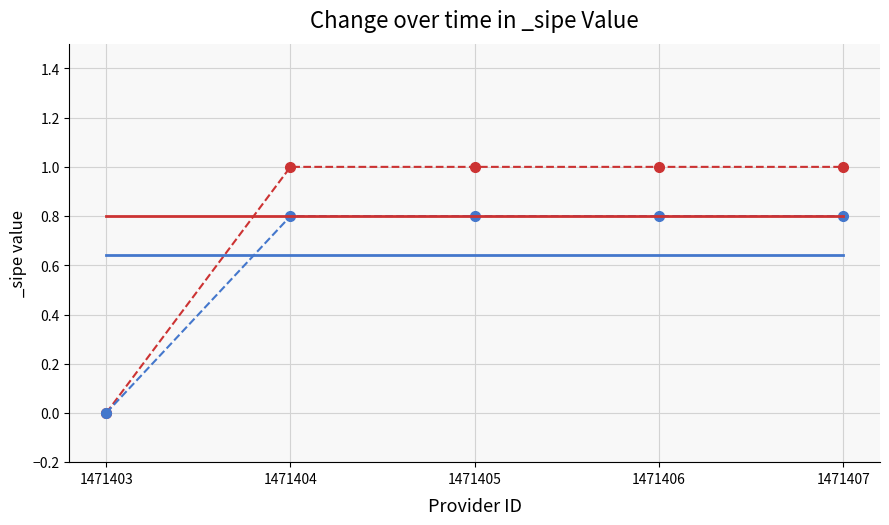

Which category has the lowest value across all series?

1471403